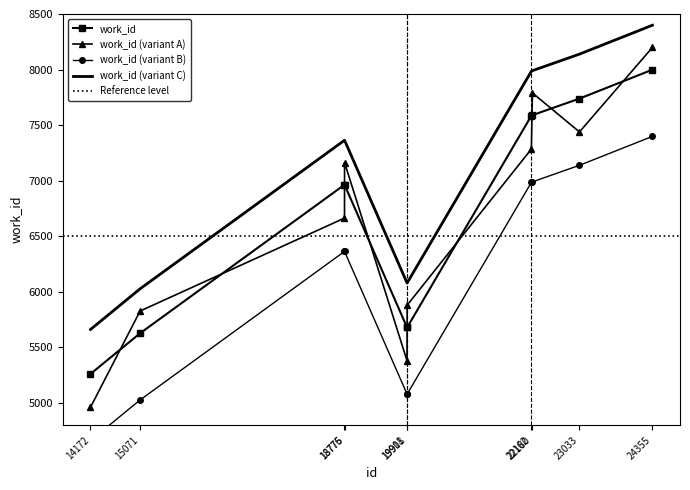

Which has a higher value, 15071 or 19911?

19911